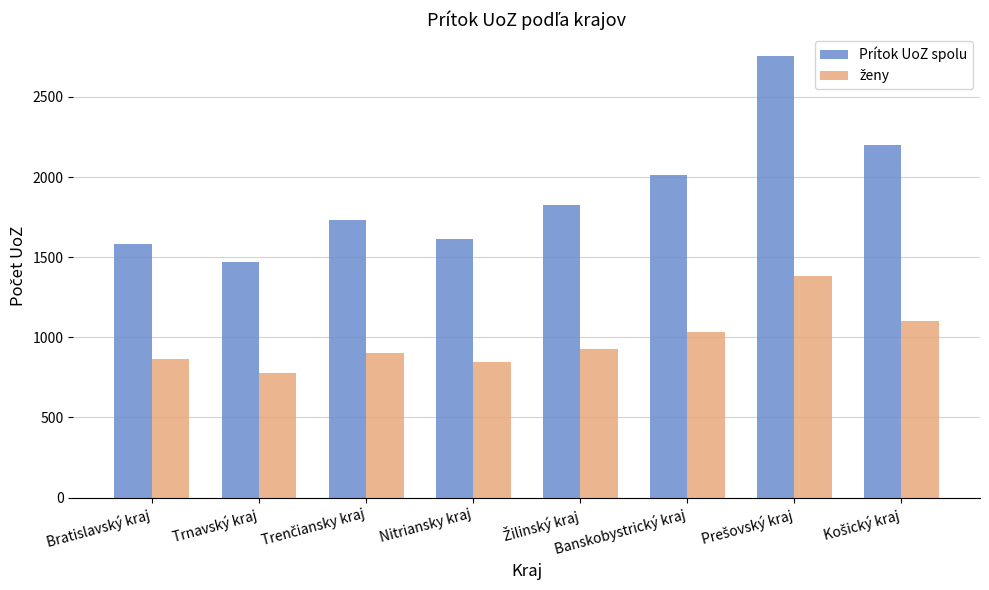

How many distinct data groups are displayed?

2